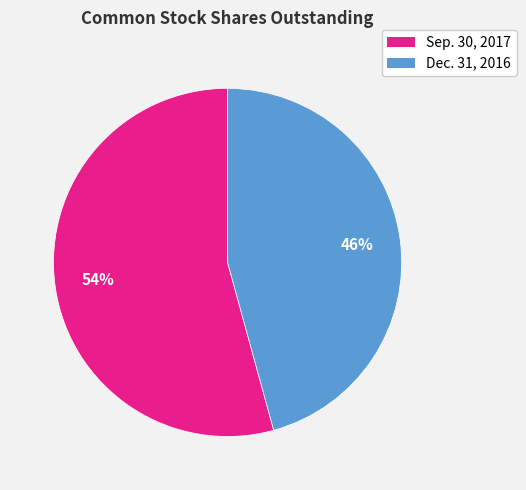

To the nearest percent, what is the average slice percentage?

50%